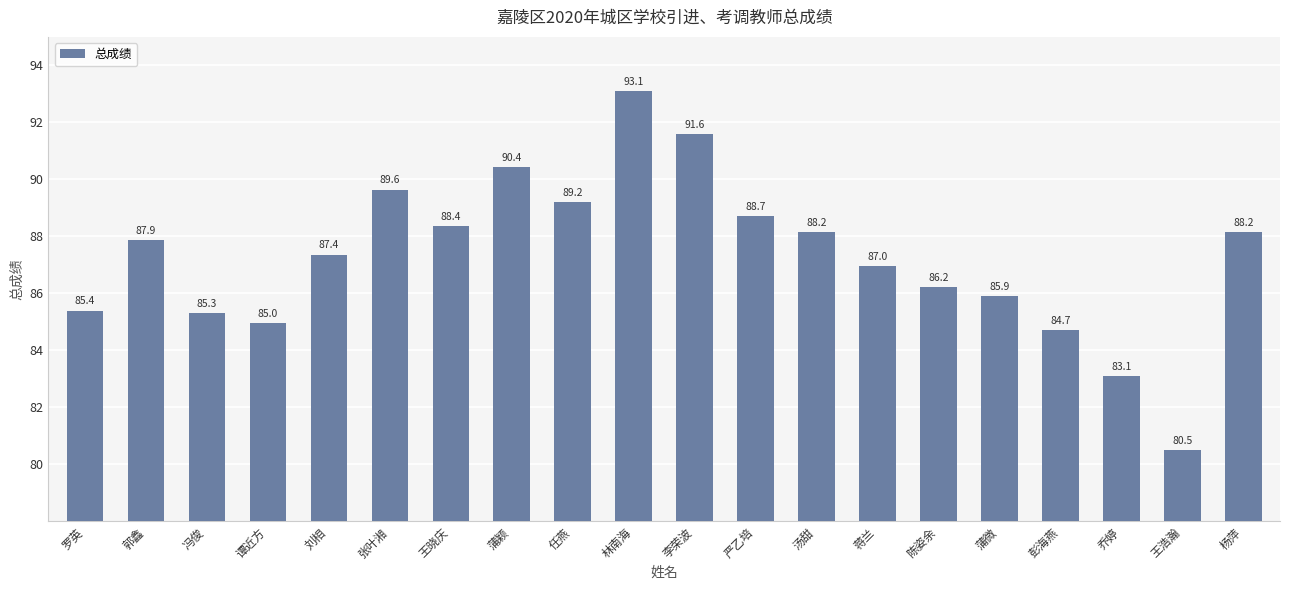

Which has a higher value, 任燕 or 冯俊?

任燕